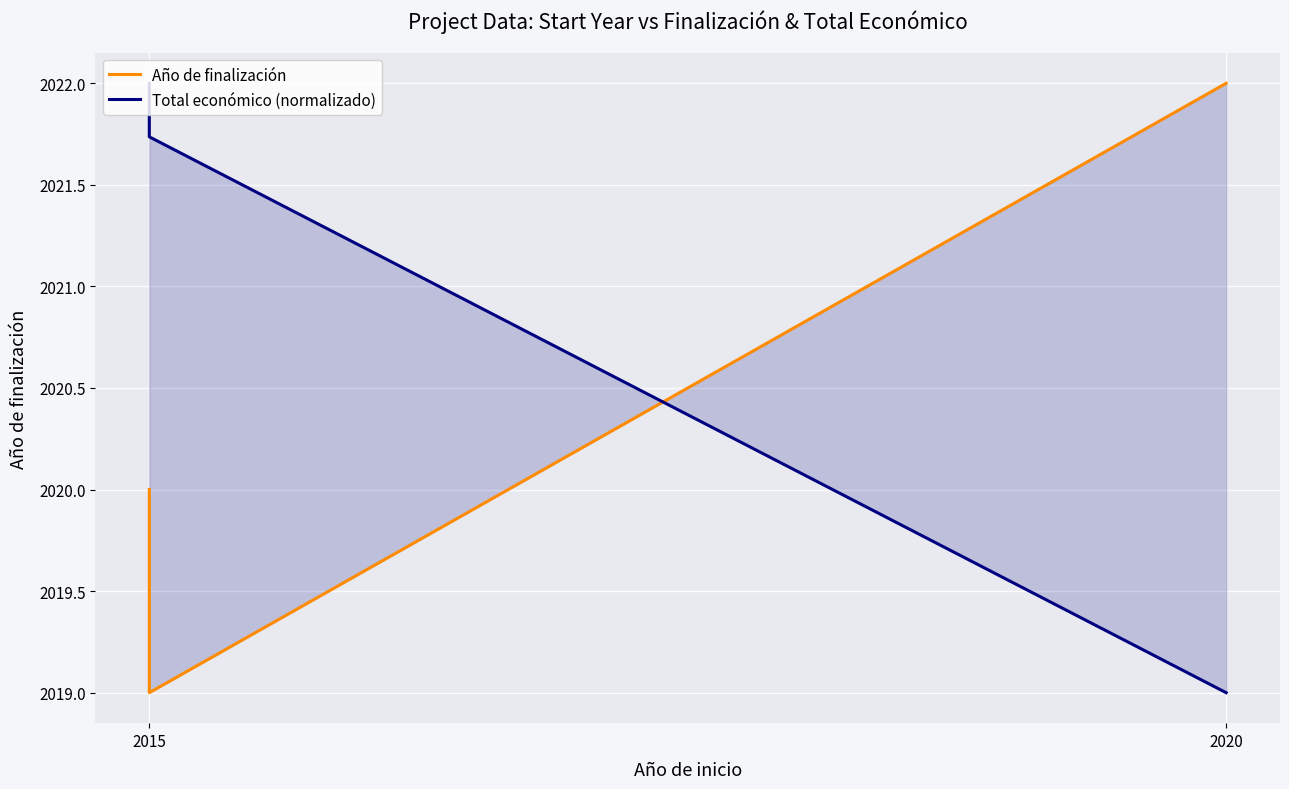

List the series in order of their peak value, lowest first.

Año de finalización, Total económico (normalizado)